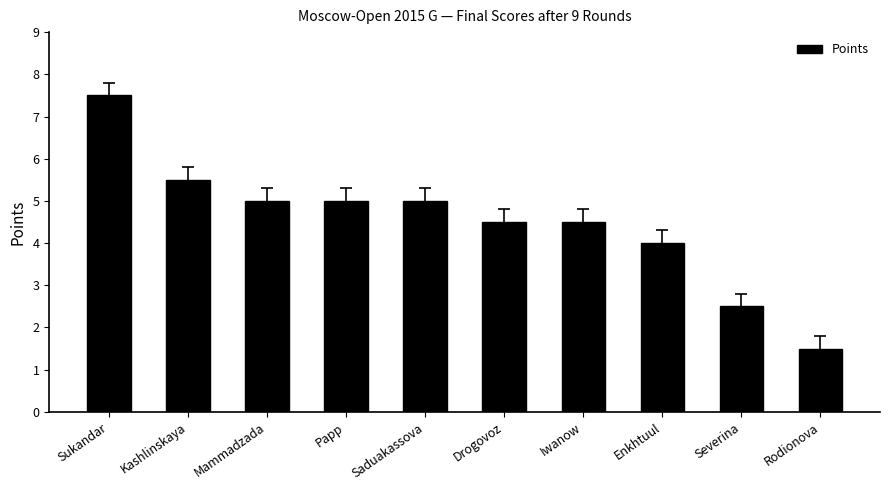

How many bars are there in total?

10